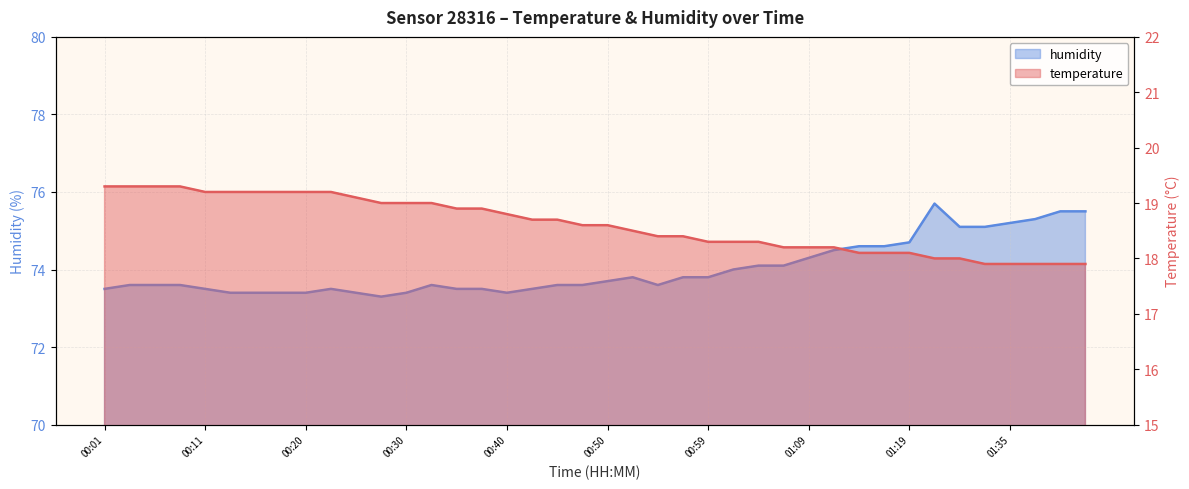

True or false: humidity and temperature intersect in this chart.

False